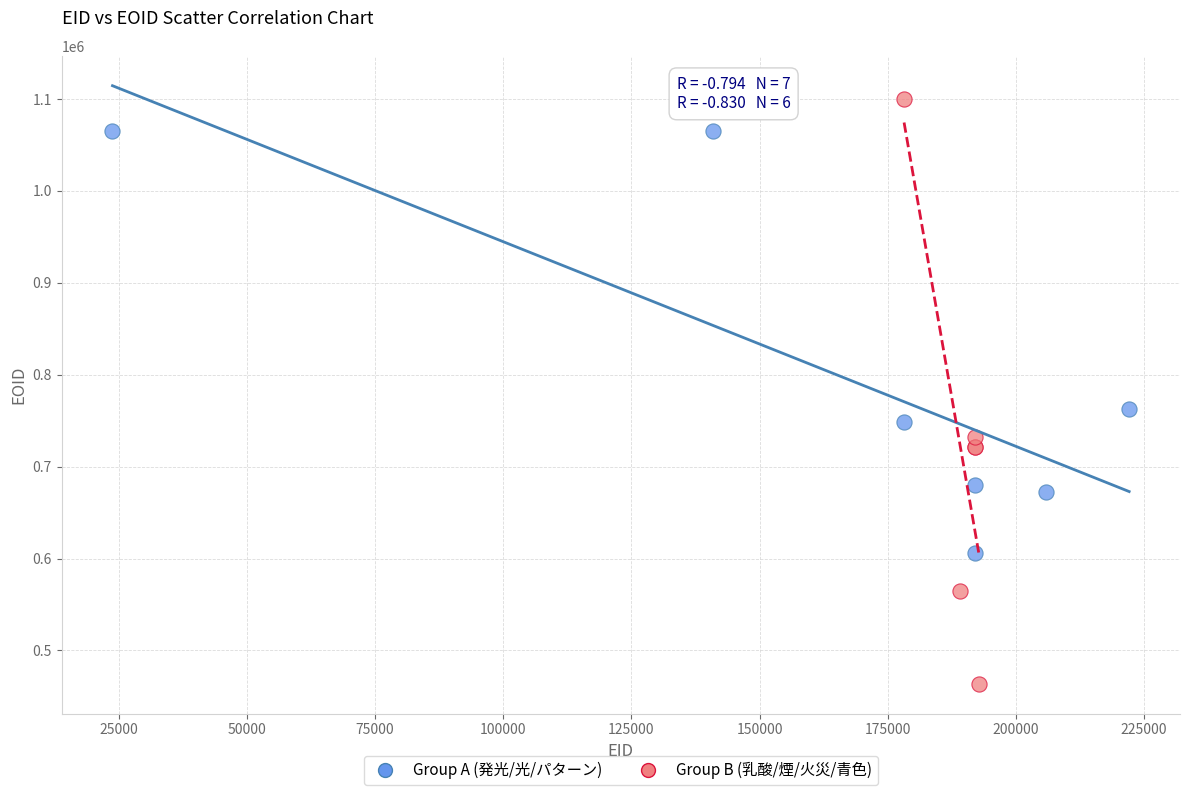

Which series reaches the maximum Y coordinate?

Group B (乳酸/煙/火災/青色)